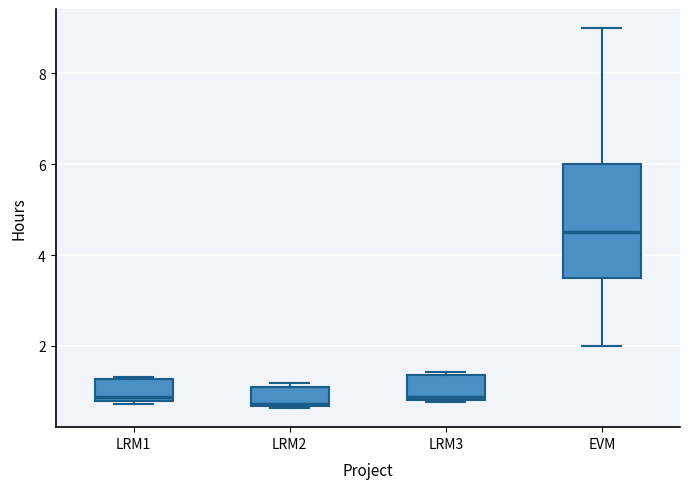

Where is the upper edge of the box for LRM1 on the y-axis? The values are not printed on the chart, so give them approximately, as read against the axis.

1.2